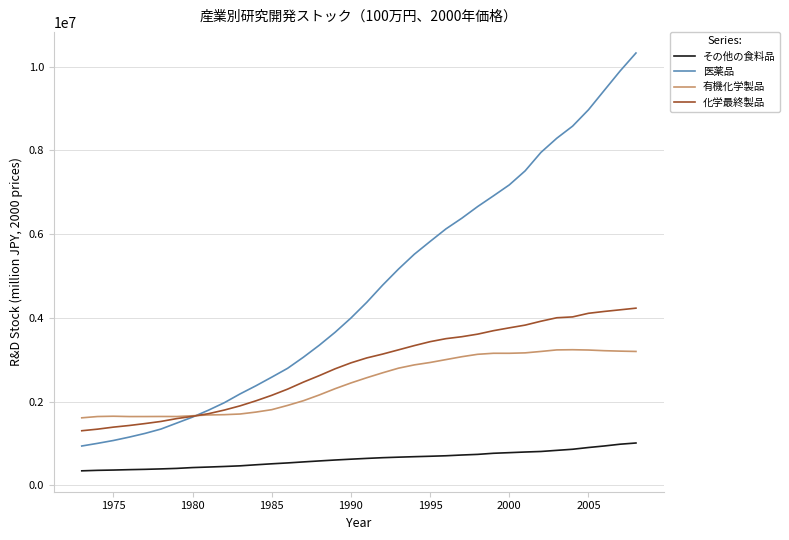

What is the average value of the 医薬品 series?

4653644.6